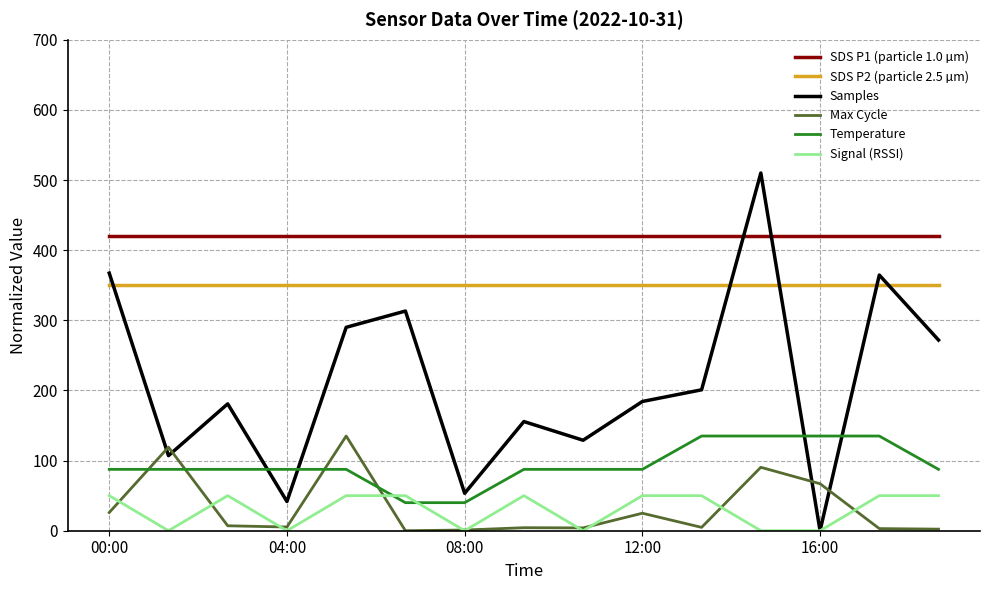

True or false: Max Cycle and SDS P2 (particle 2.5 µm) intersect in this chart.

False